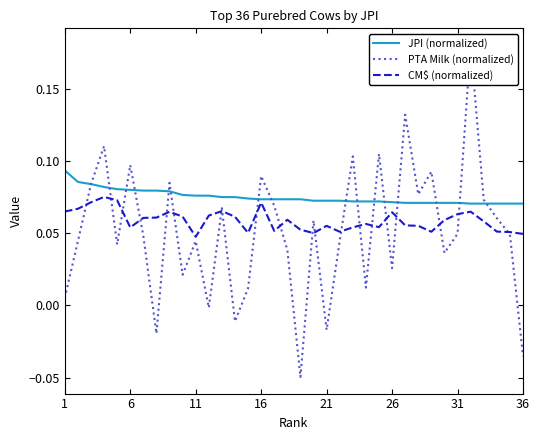

True or false: CM$ (normalized) and JPI (normalized) intersect in this chart.

False